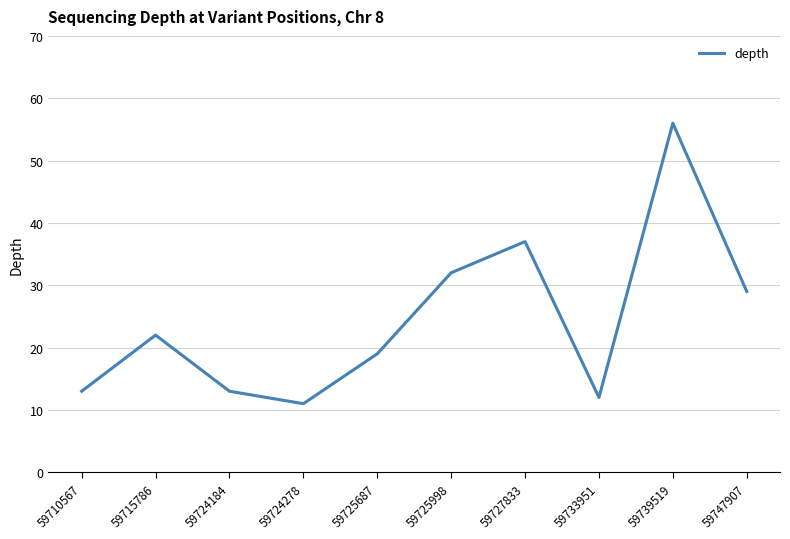

Which label corresponds to the largest value in the chart?

59739519